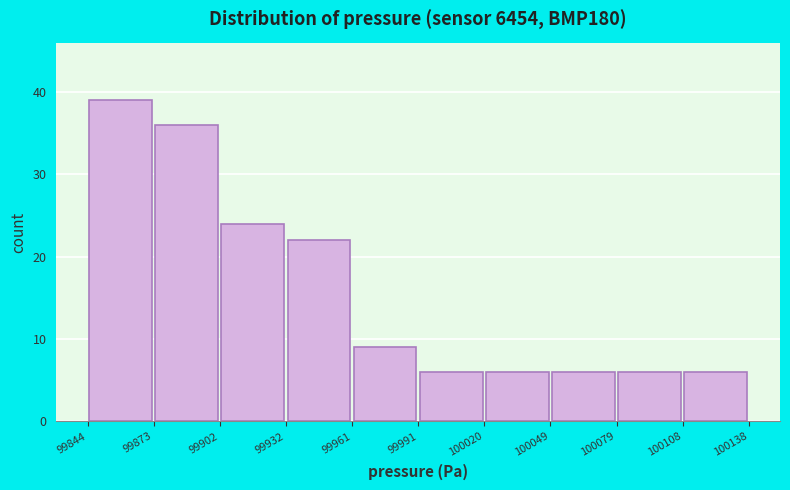

Reading left to right, list every bar in this chart as the range it spans on the x-axis followed by its height. The values are not printed on the chart, so give them approximately, as read against the axis.

99844 to 99873: 39
99873 to 99902: 36
99902 to 99932: 24
99932 to 99961: 22
99961 to 99991: 9
99991 to 100020: 6
100020 to 100049: 6
100049 to 100079: 6
100079 to 100108: 6
100108 to 100138: 6